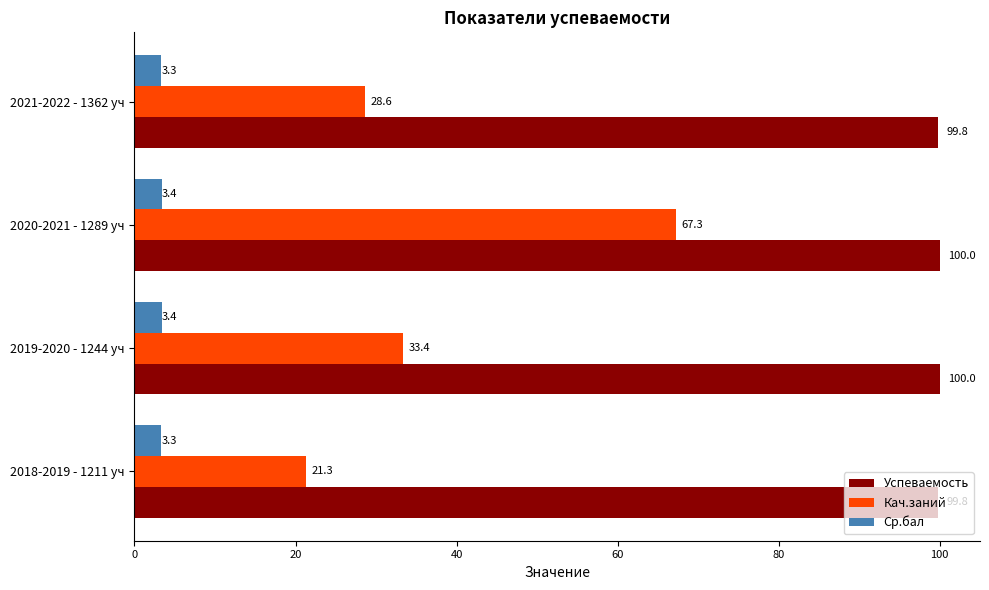

What is the sum of the Кач.заний values at 2018-2019 - 1211 уч and 2021-2022 - 1362 уч?

49.9